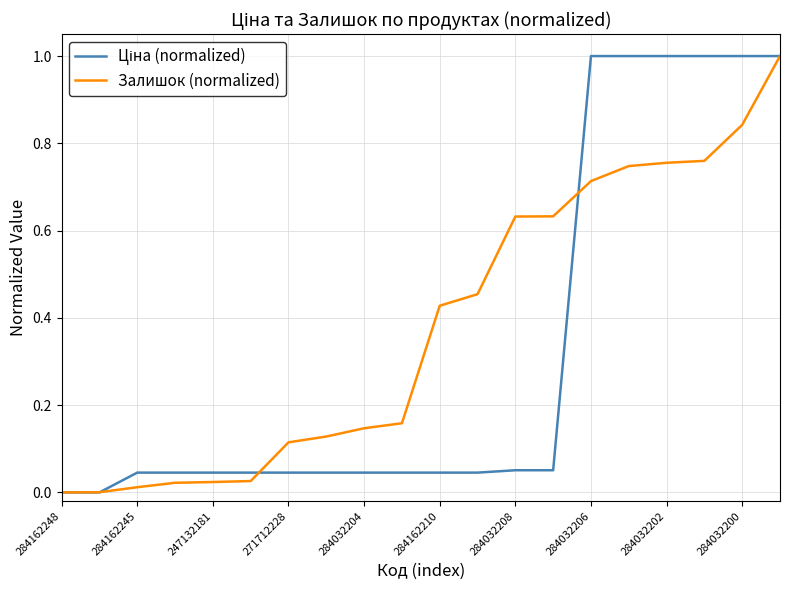

Which series has the largest total across all categories?

Залишок (normalized)